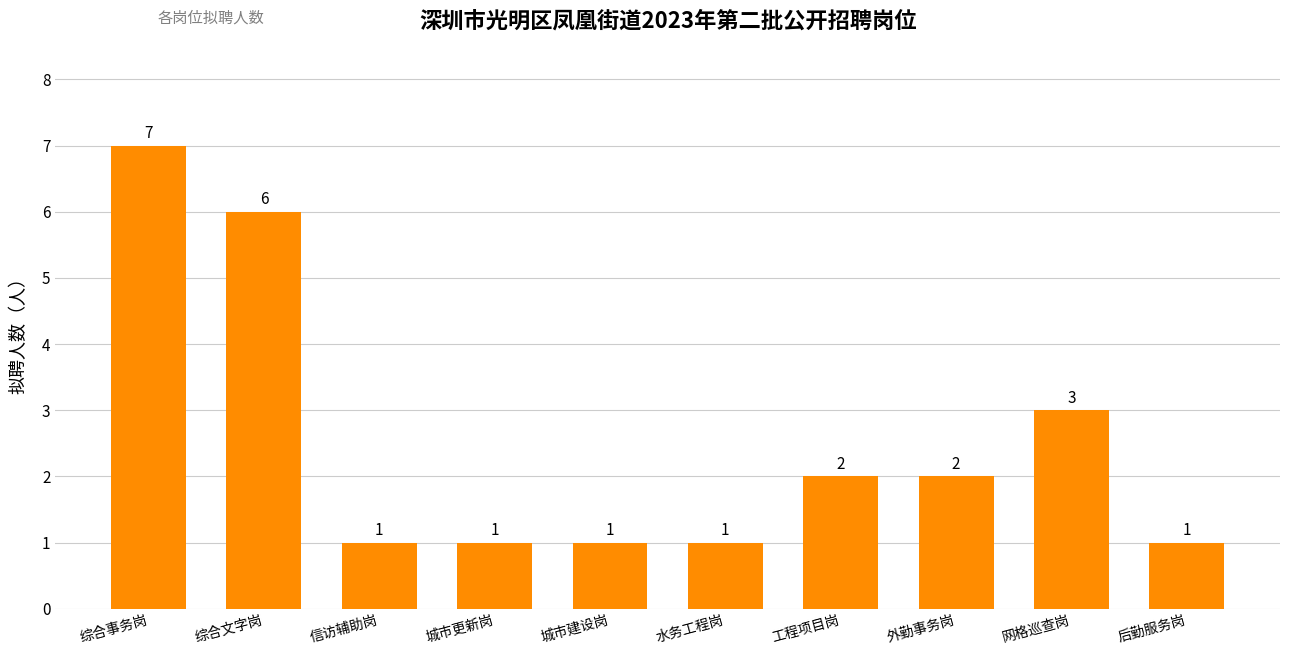

Reading left to right, transcribe all the data shown in this chart.

7	6	1	1	1	1	2	2	3	1